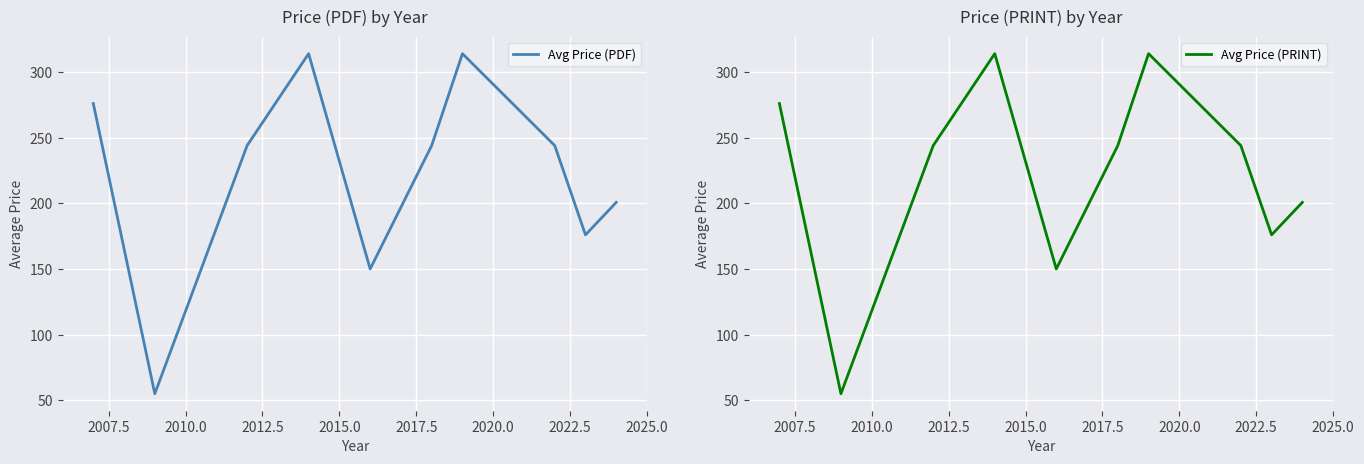

What is the maximum value for Avg Price (PRINT)?

314.0